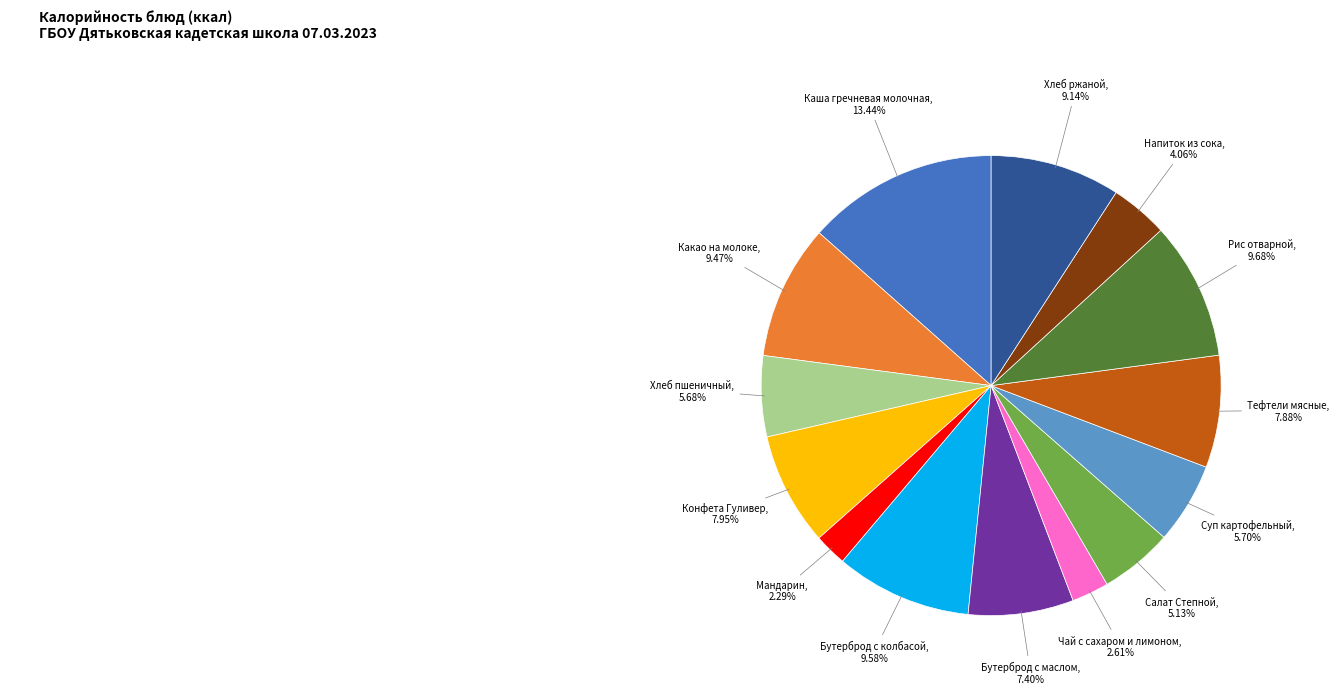

Does any single category account for the majority?

No